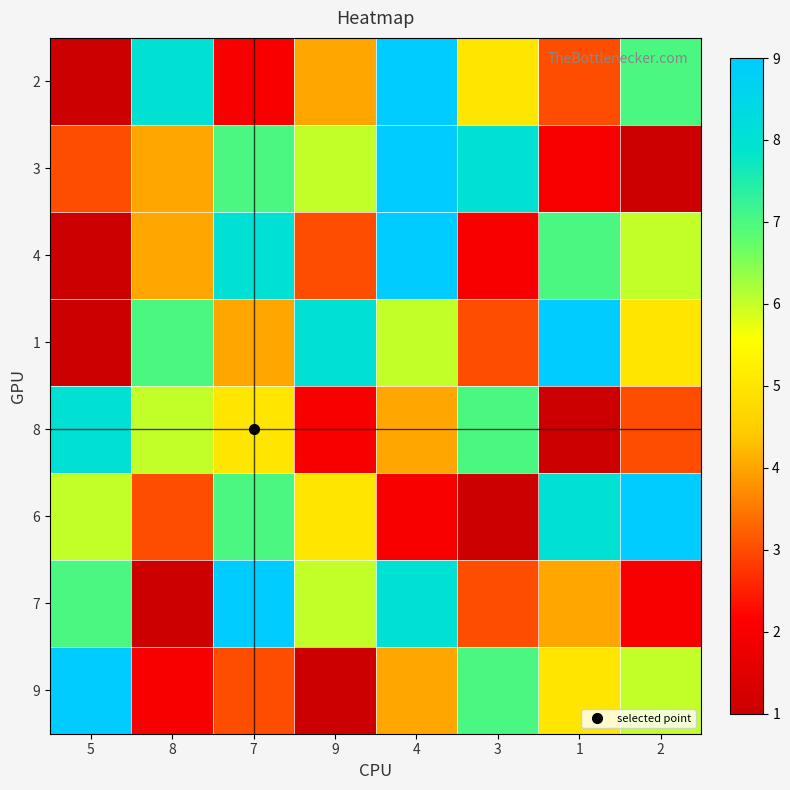

Which category has the highest value across all series?

4